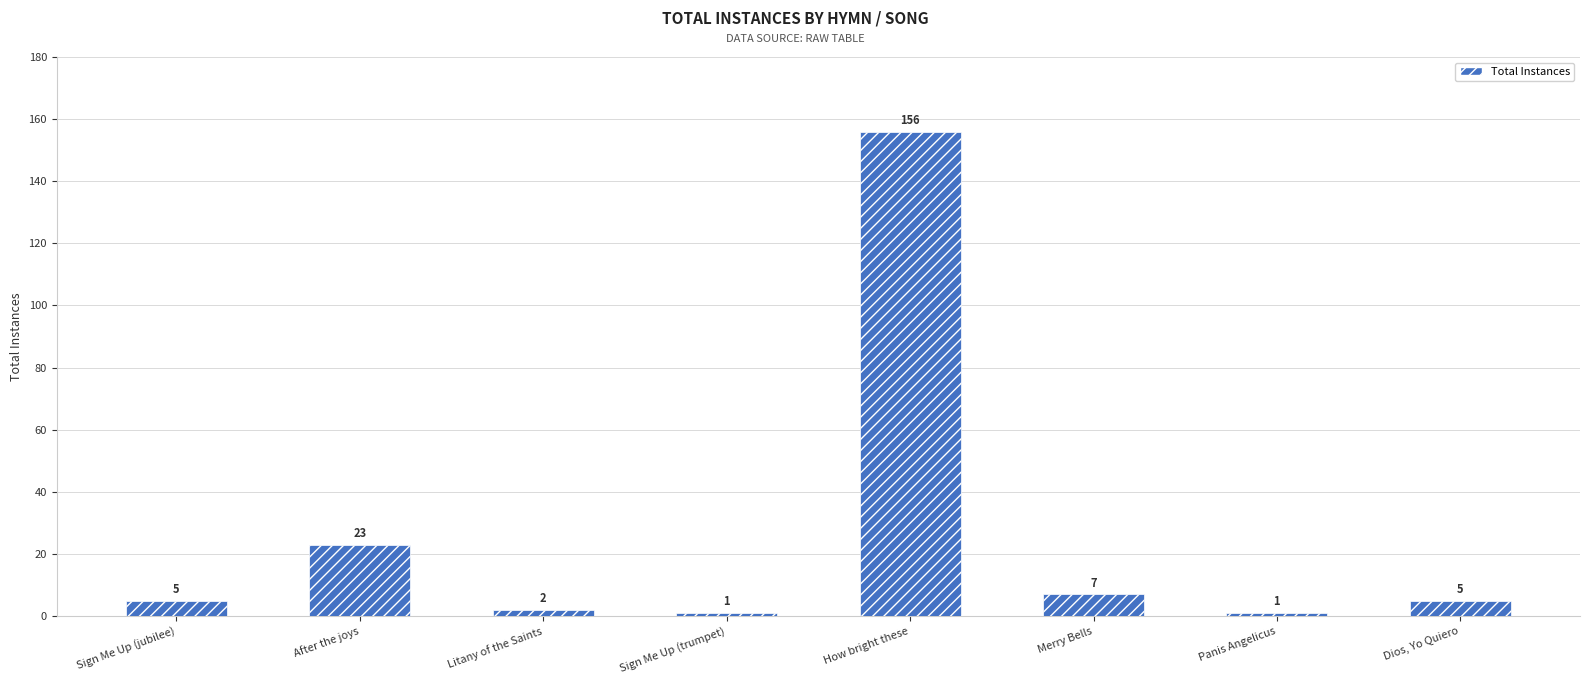

What is the label of the 5th bar from the right?

Sign Me Up (trumpet)